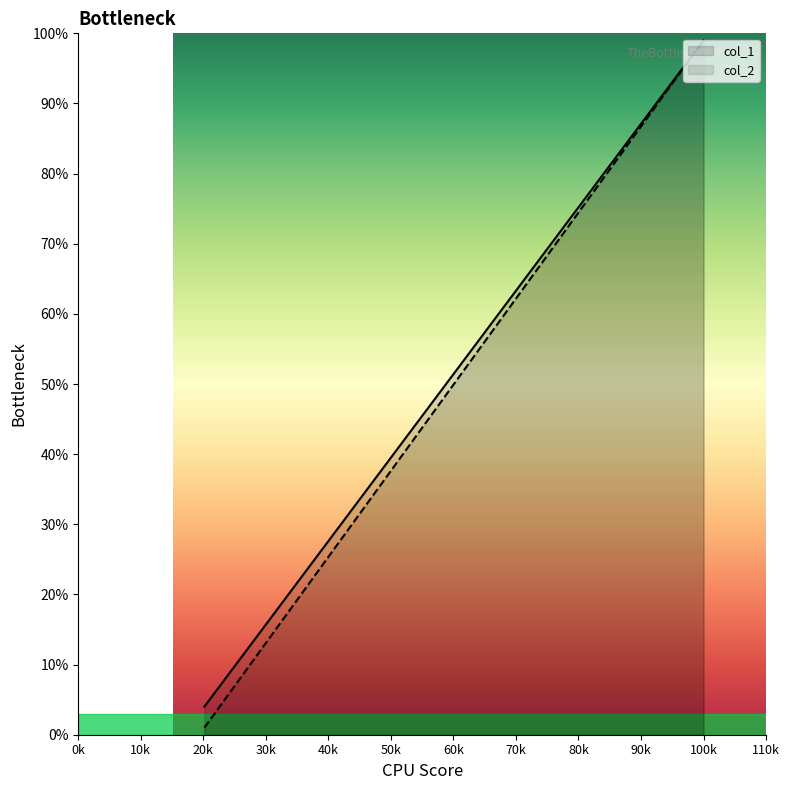

What is the value of the col_1 point at the 1st from the left?

4